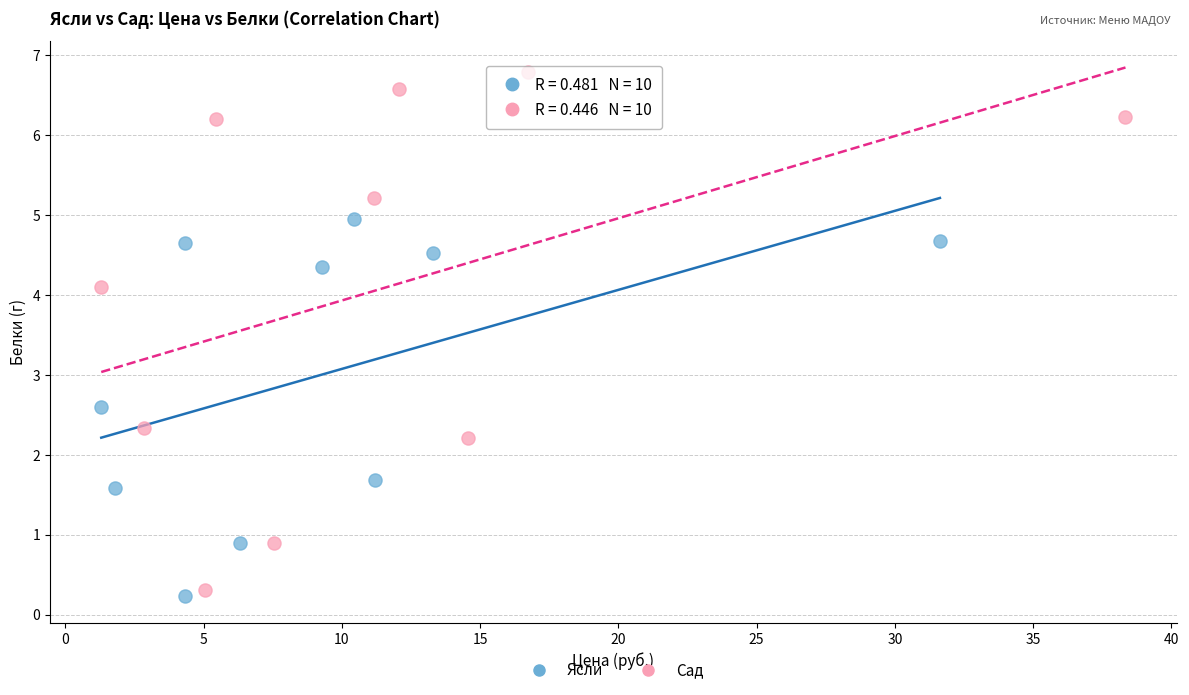

Which series reaches the maximum Y coordinate?

Сад